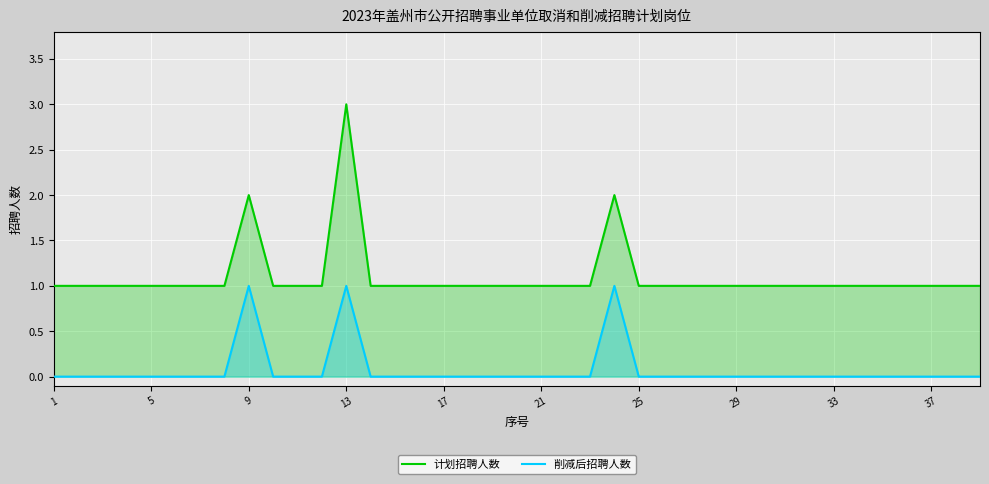

How many values in the 削减后招聘人数 series exceed 0?

3